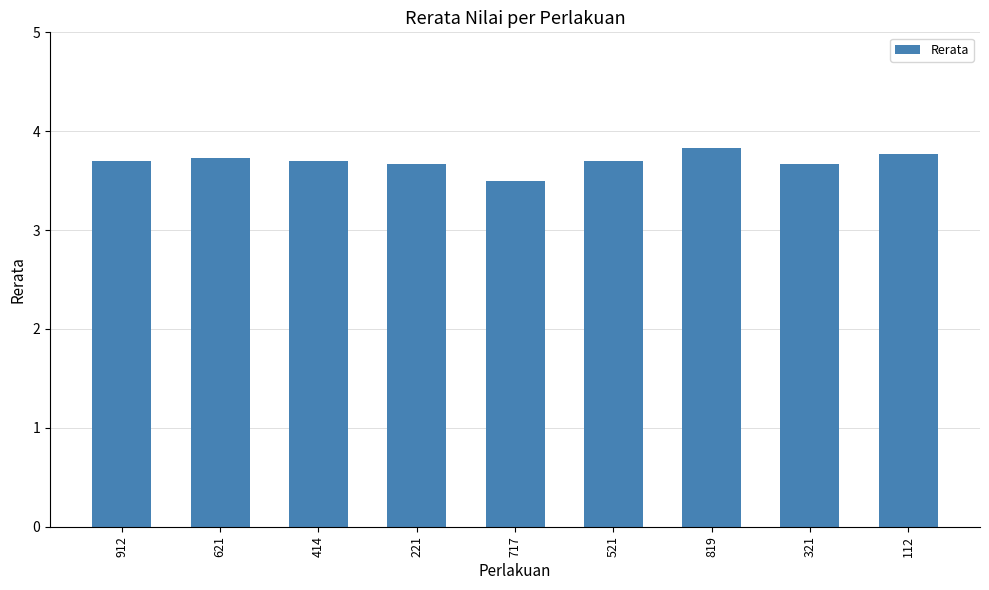

The chart shows a value of 3.8 at 819. True or false?

True